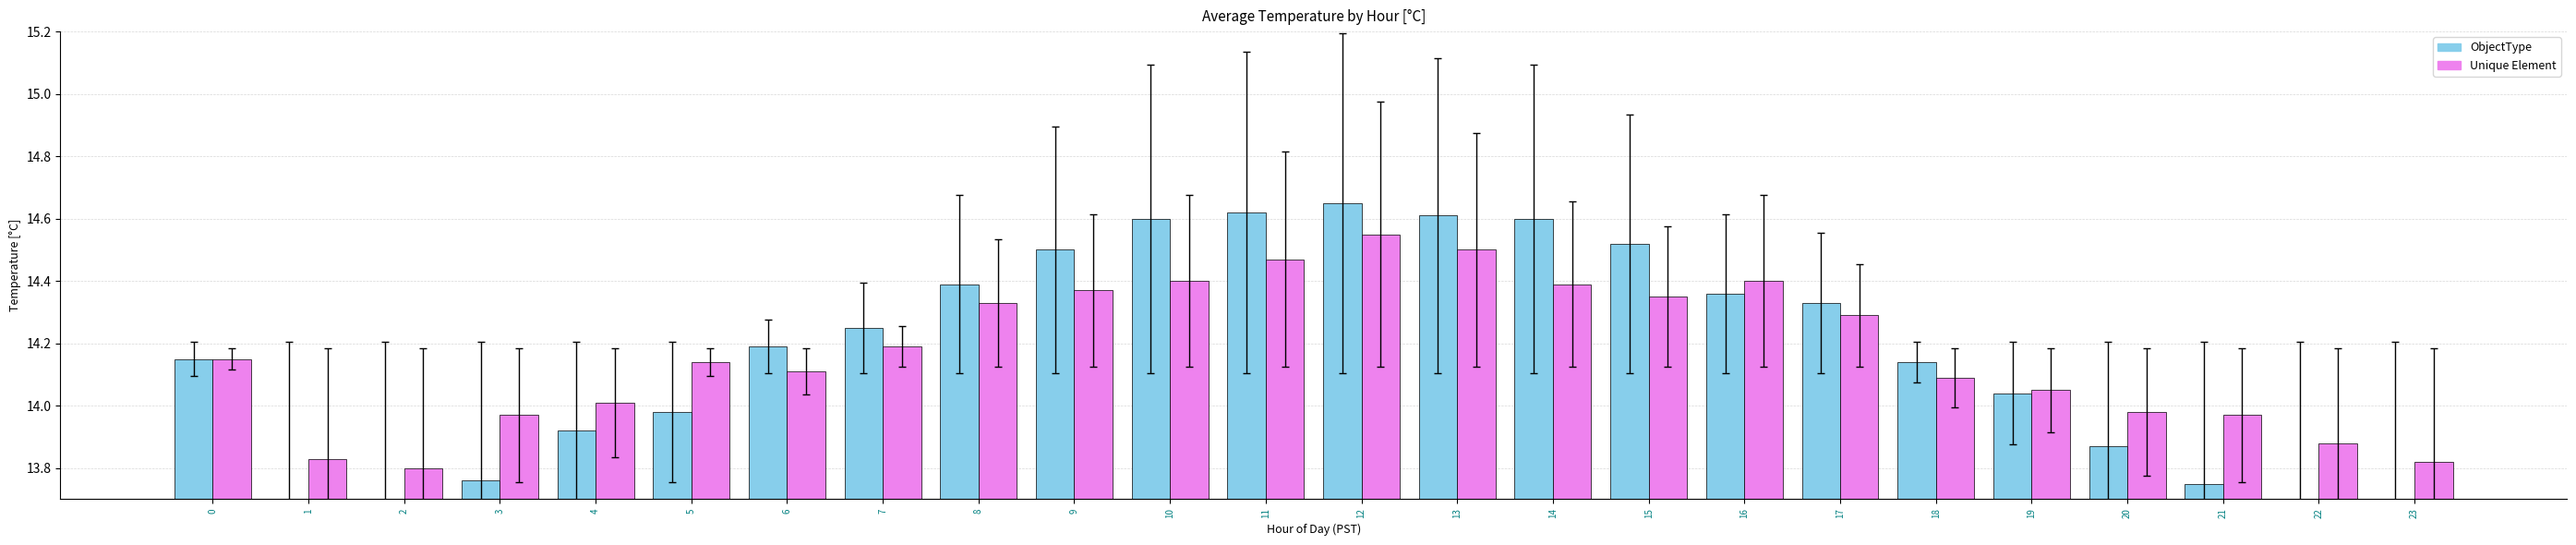

Which has a higher value, 18 or 16?

16